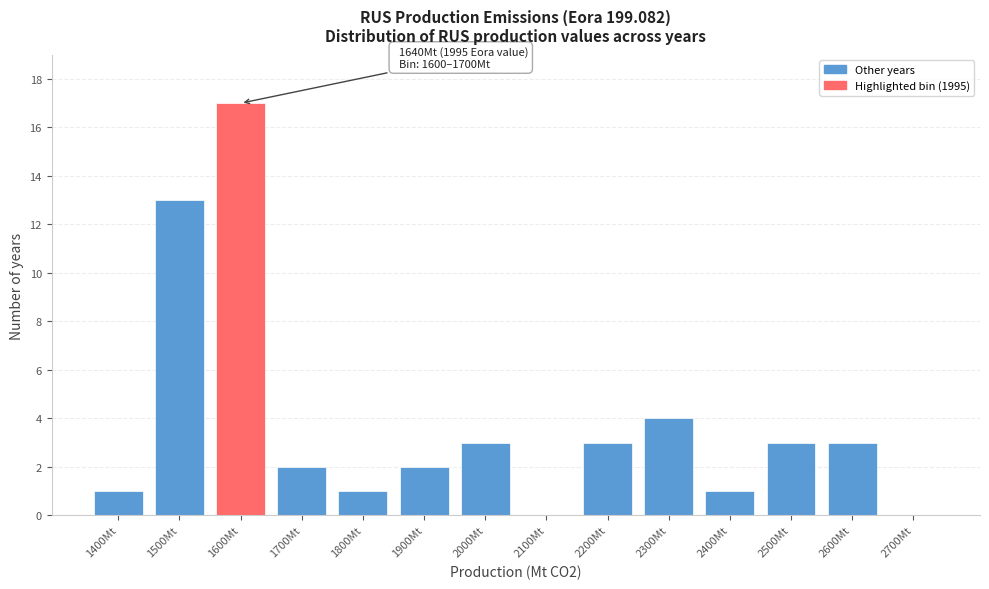

Reading left to right, transcribe all the data shown in this chart.

1400Mt=1	1500Mt=13	1600Mt=17	1700Mt=2	1800Mt=1	1900Mt=2	2000Mt=3	2100Mt=0	2200Mt=3	2300Mt=4	2400Mt=1	2500Mt=3	2600Mt=3	2700Mt=0